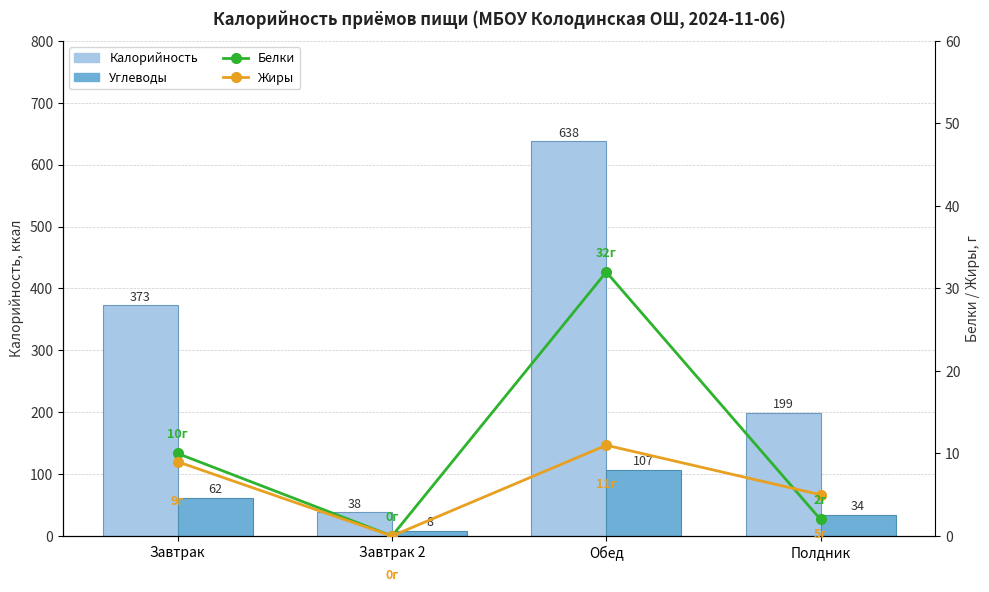

At Полдник, list the series in order from largest to smallest.

Калорийность, Углеводы, Жиры, Белки